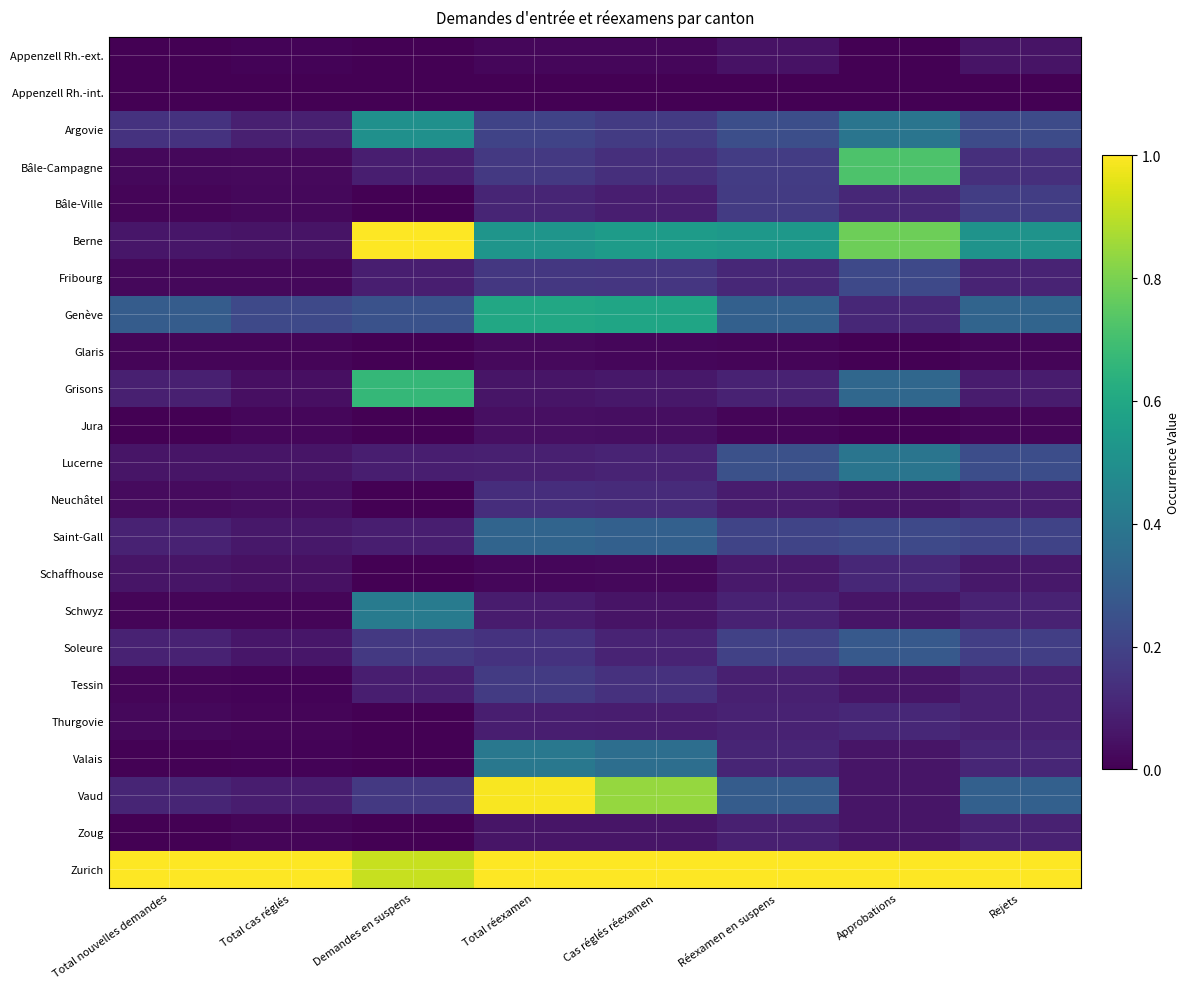

Rank the series at Réexamen en suspens from highest to lowest value.

Zurich, Berne, Genève, Vaud, Lucerne, Argovie, Saint-Gall, Soleure, Bâle-Campagne, Bâle-Ville, Fribourg, Valais, Grisons, Schwyz, Thurgovie, Tessin, Zoug, Neuchâtel, Schaffhouse, Appenzell Rh.-ext., Glaris, Jura, Appenzell Rh.-int.